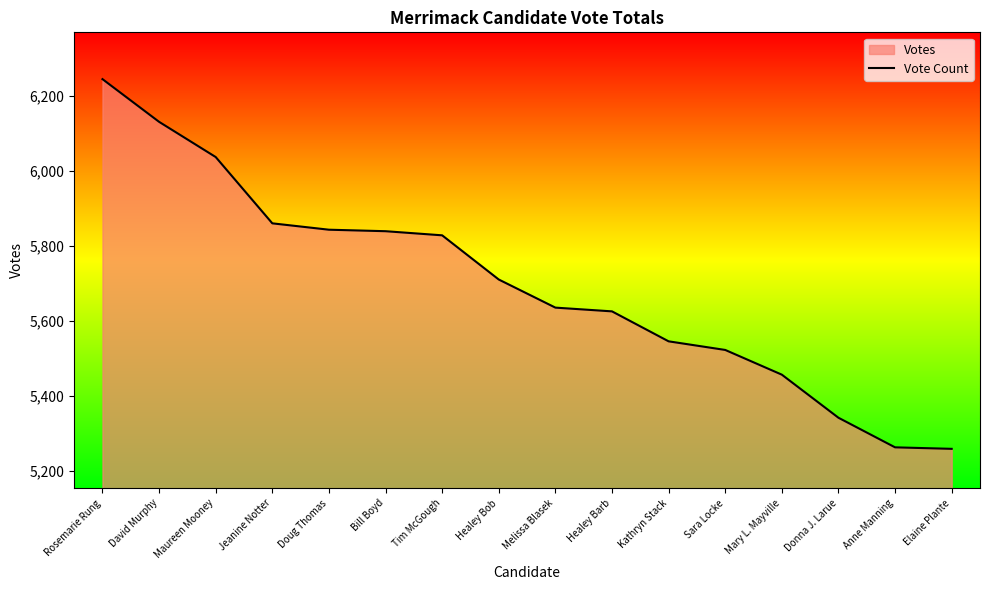

List the labels in order of value, smallest first.

Elaine Plante, Anne Manning, Donna J. Larue, Mary L. Mayville, Sara Locke, Kathryn Stack, Healey Barb, Melissa Blasek, Healey Bob, Tim McGough, Bill Boyd, Doug Thomas, Jeanine Notter, Maureen Mooney, David Murphy, Rosemarie Rung